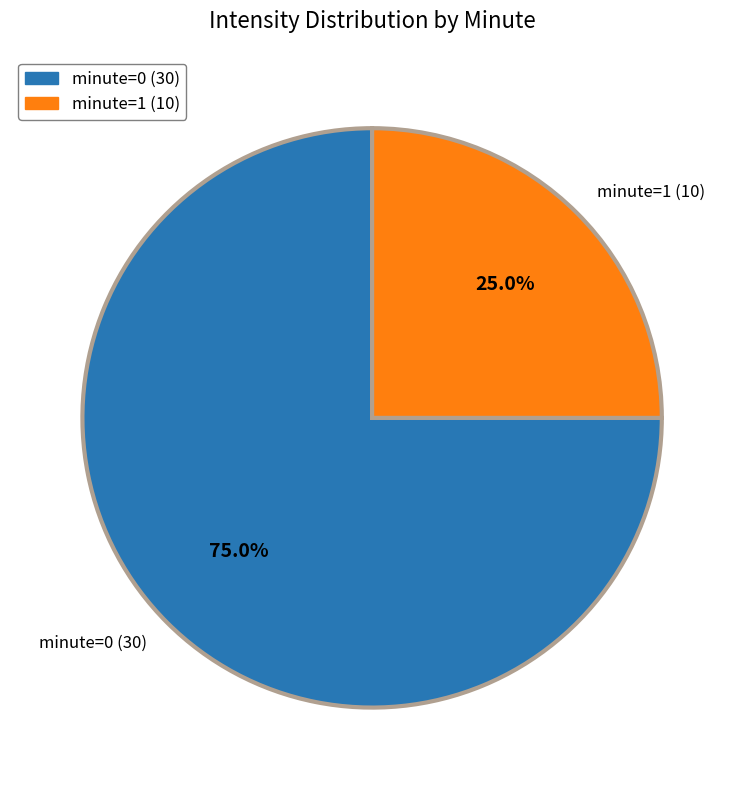

To the nearest percent, what is the average slice percentage?

50%